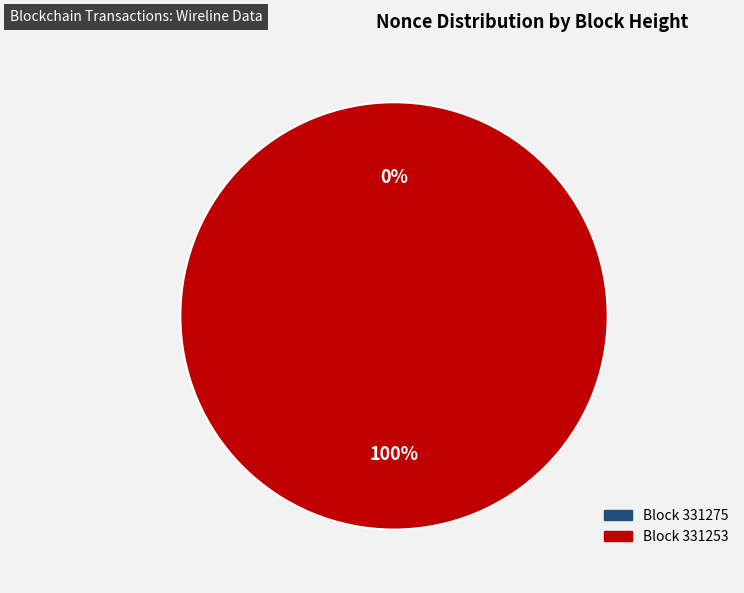

Which category has the biggest portion of the pie?

331253